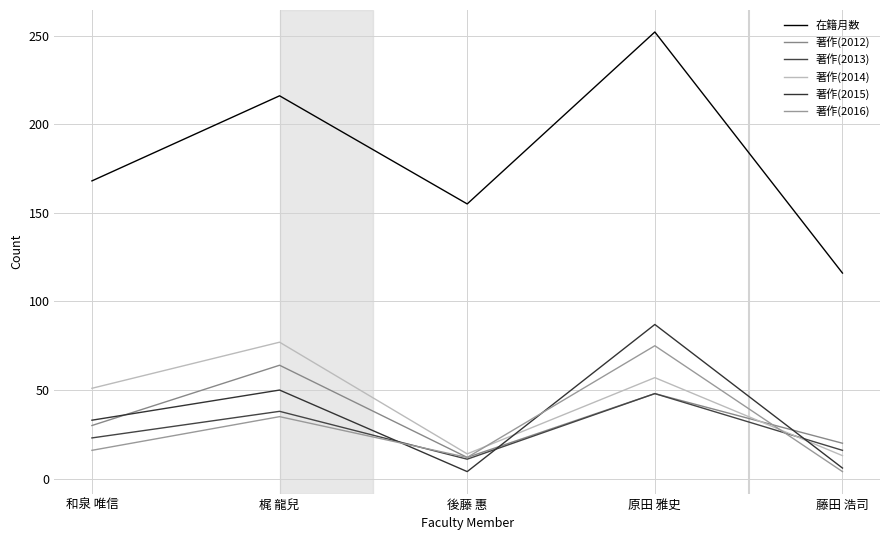

Which series ends up on top after the final intersection of 著作(2012) and 著作(2016)?

著作(2012)